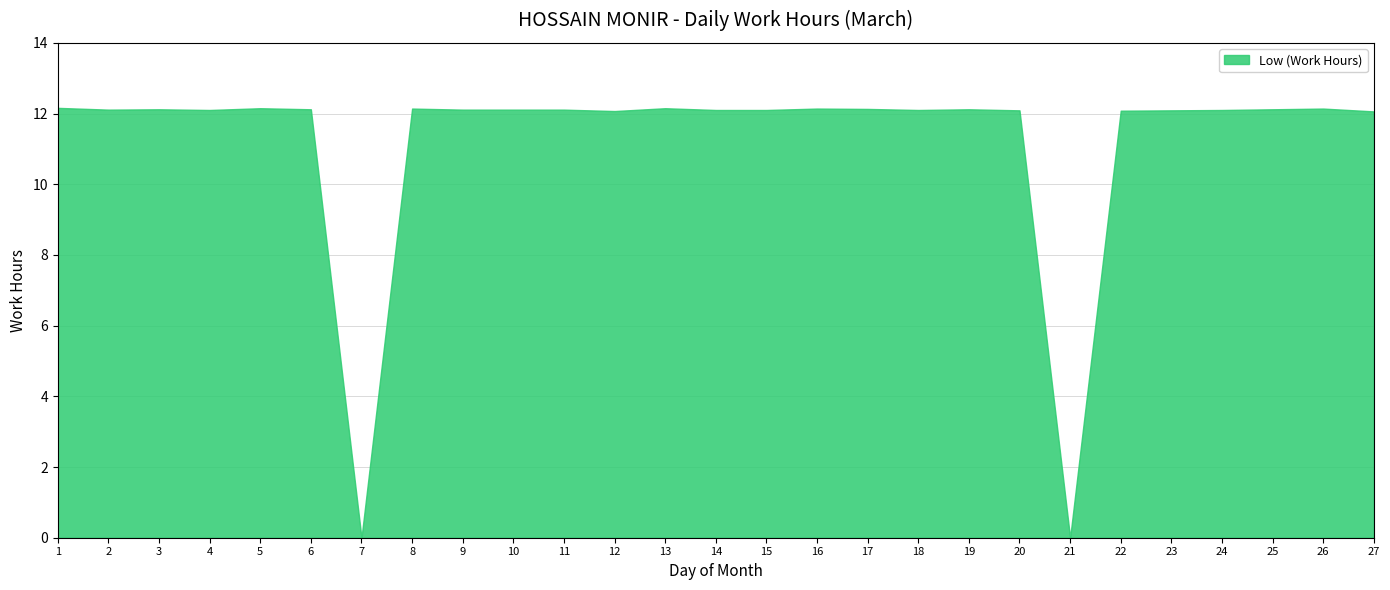

Reading left to right, list all the values displayed in this chart.

1=12.2	2=12.1	3=12.1	4=12.1	5=12.2	6=12.1	7=0.0	8=12.1	9=12.1	10=12.1	11=12.1	12=12.1	13=12.2	14=12.1	15=12.1	16=12.1	17=12.1	18=12.1	19=12.1	20=12.1	21=0.0	22=12.1	23=12.1	24=12.1	25=12.1	26=12.1	27=12.1